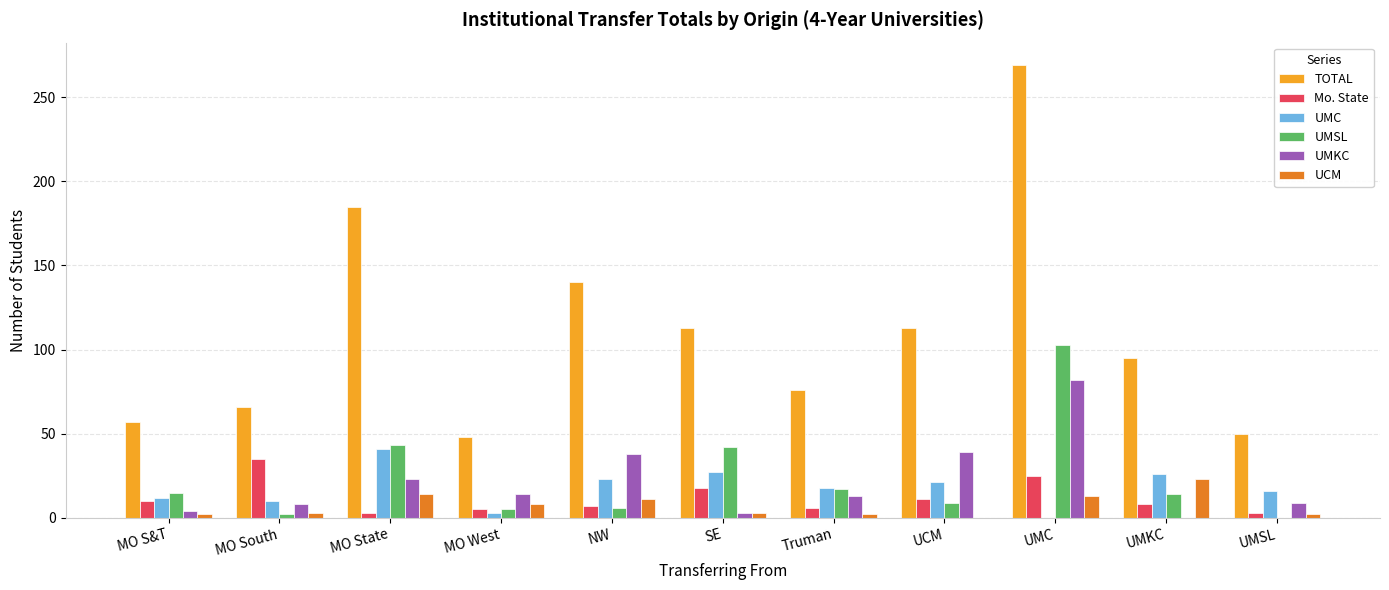

Which series changed the most between NW and UMSL?

TOTAL